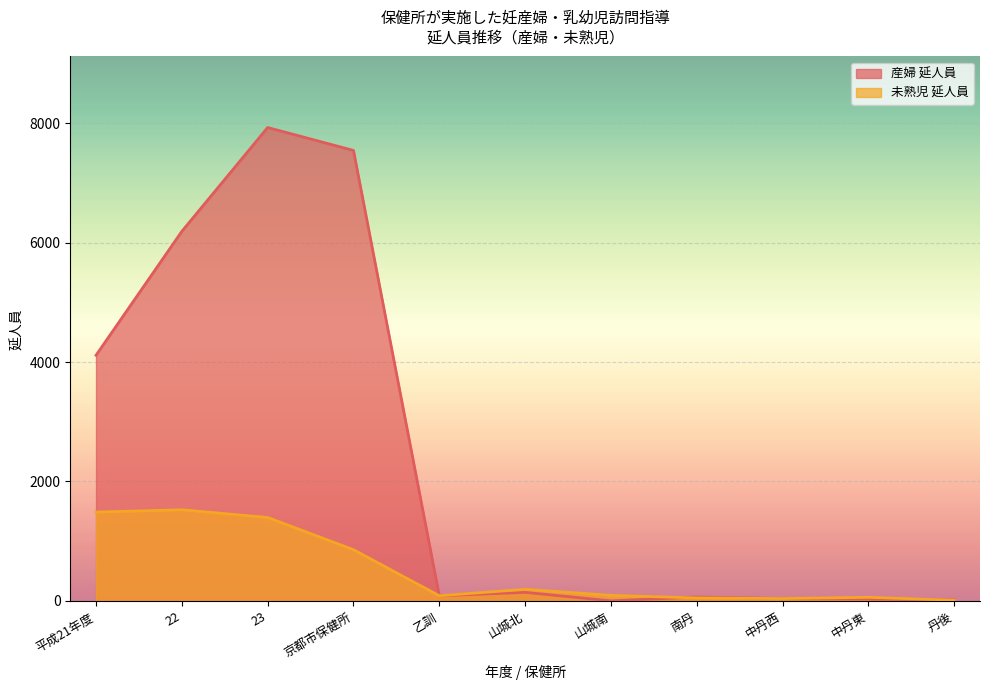

What is the label of the 9th point from the right?

23